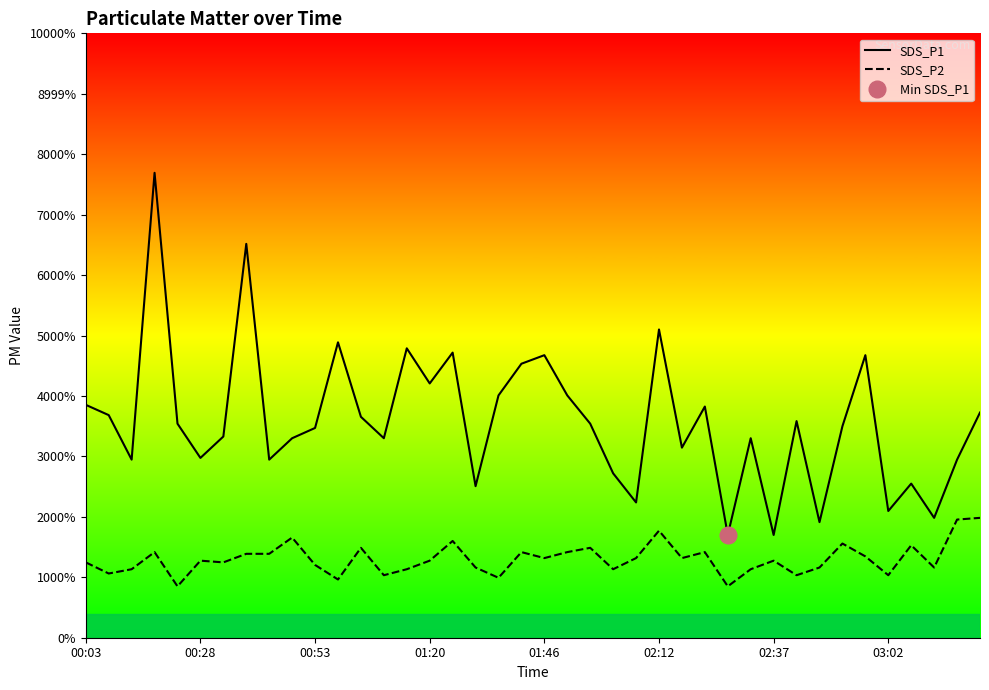

Which series has the largest range (max minus min)?

SDS_P1